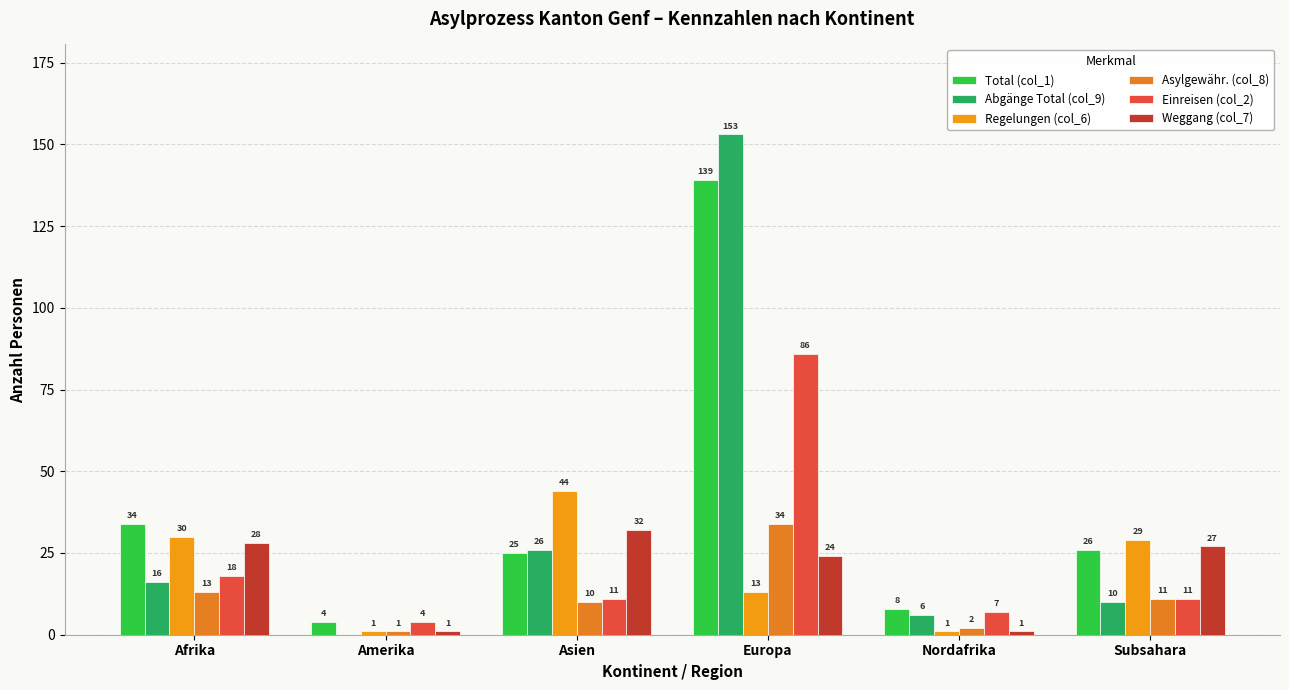

At Asien, list the series in order from largest to smallest.

Regelungen (col_6), Weggang (col_7), Abgänge Total (col_9), Total (col_1), Einreisen (col_2), Asylgewähr. (col_8)